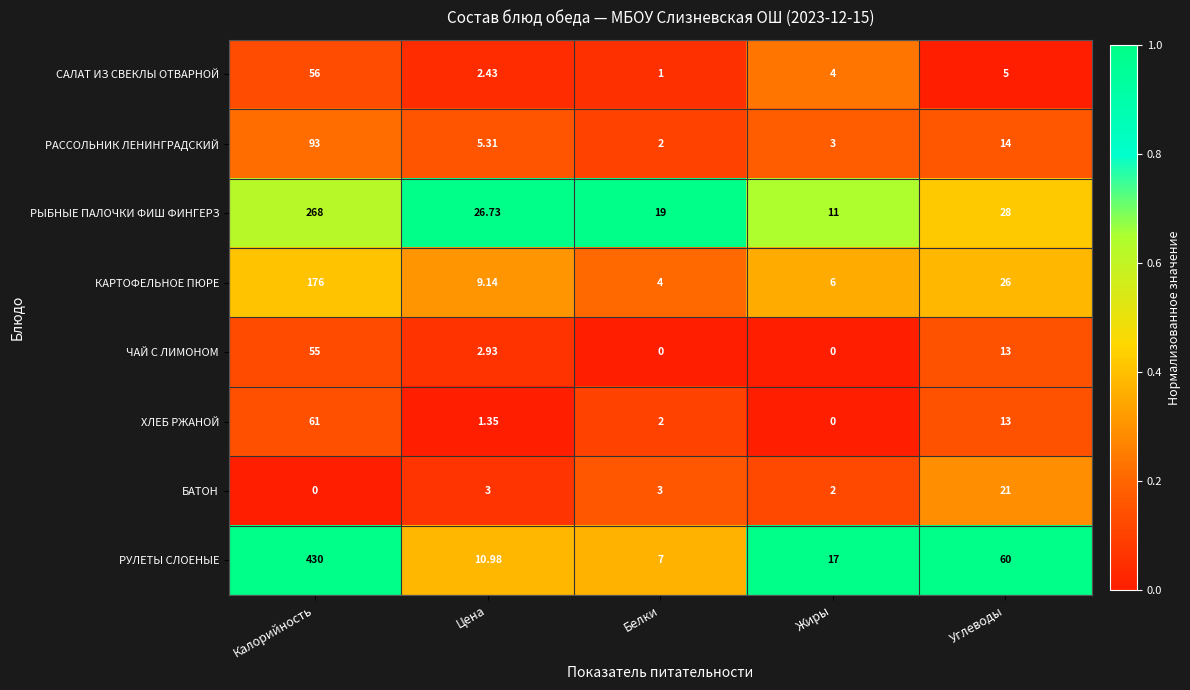

List the labels in order of РАССОЛЬНИК ЛЕНИНГРАДСКИЙ value, largest first.

Калорийность, Углеводы, Цена, Жиры, Белки